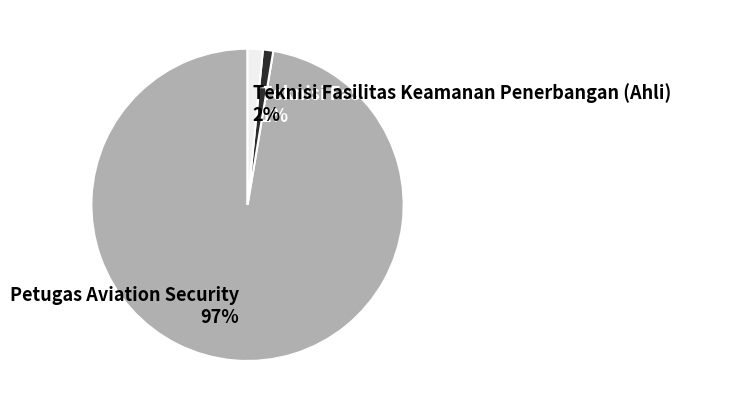

To the nearest percent, what portion does Teknisi Fasilitas Keamanan Penerbangan (Terampil) represent?

1%